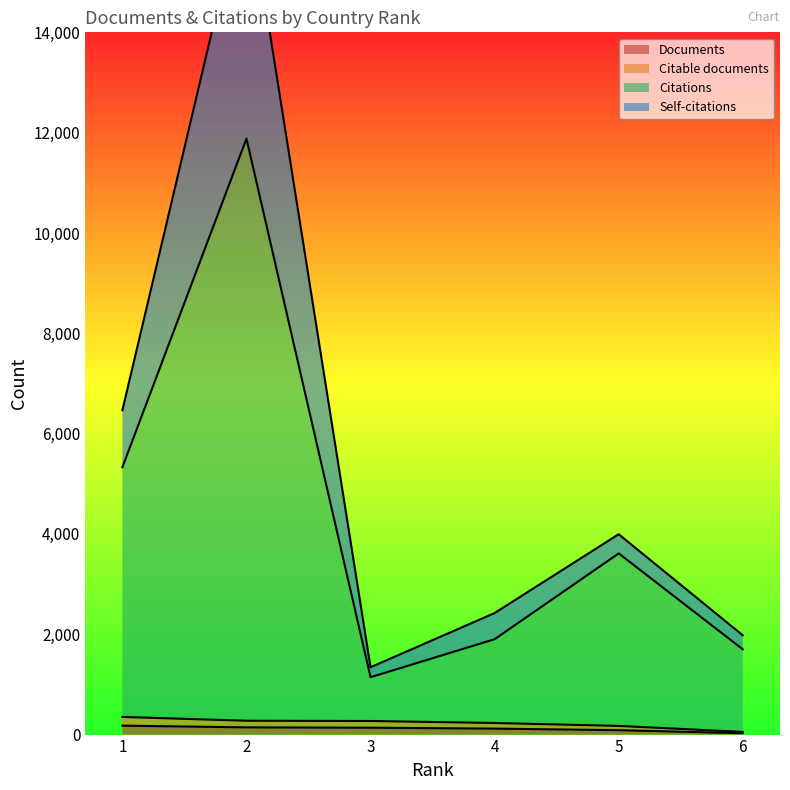

True or false: Documents has more than 1 points higher than both neighbors.

False